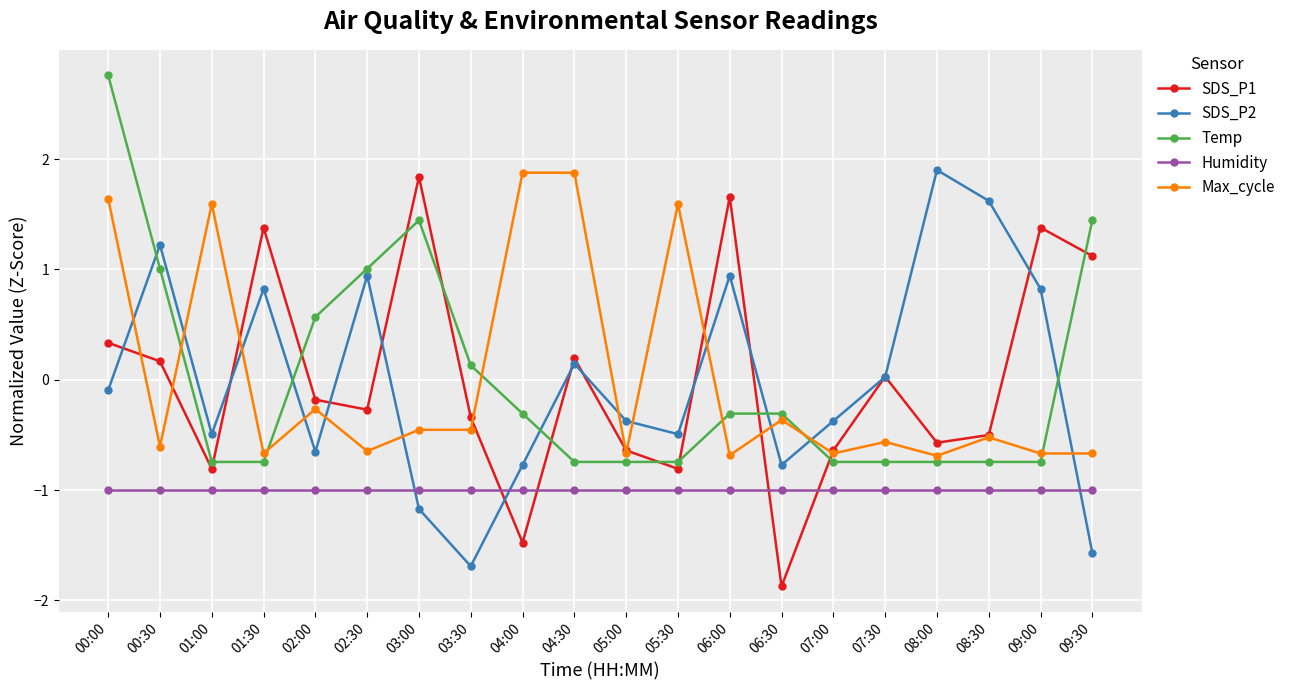

What is the label of the 13th point from the left?

06:00